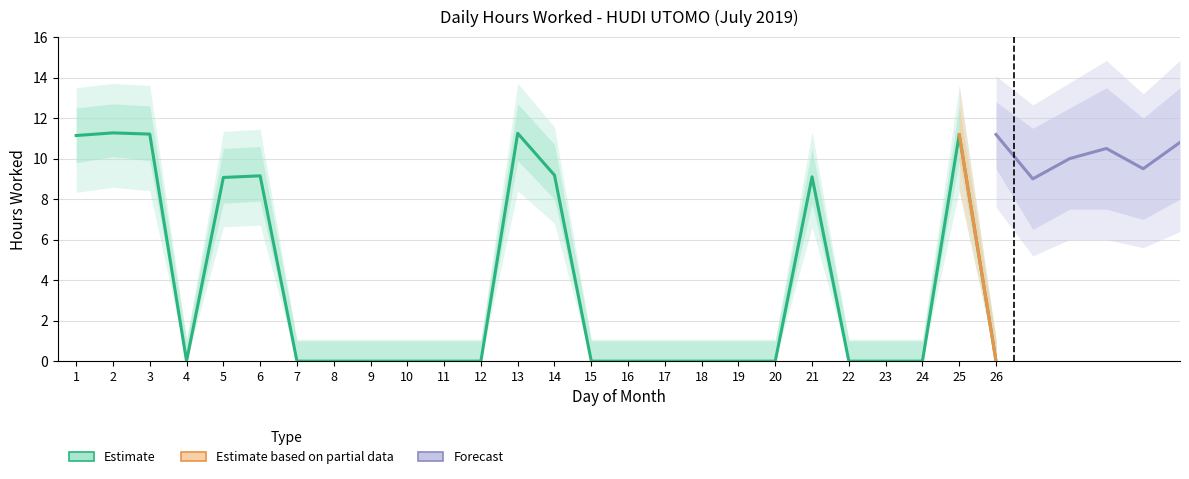

True or false: Upper Bound and Lower Bound cross at least once.

False